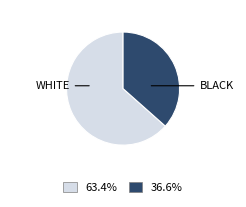

Is there a majority slice in this chart?

Yes